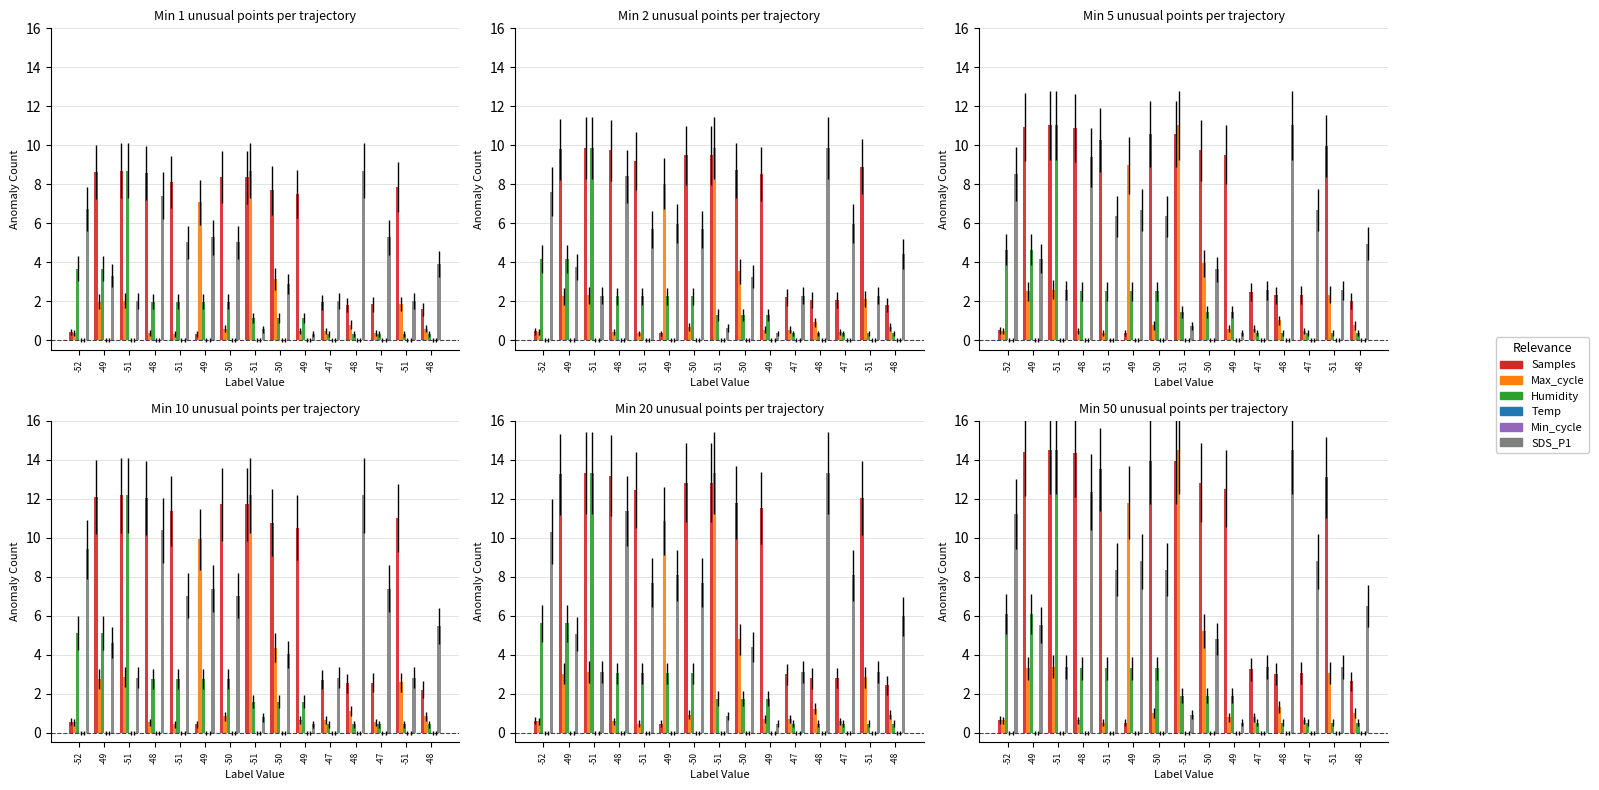

At which category is the sum across all series the highest?

-51